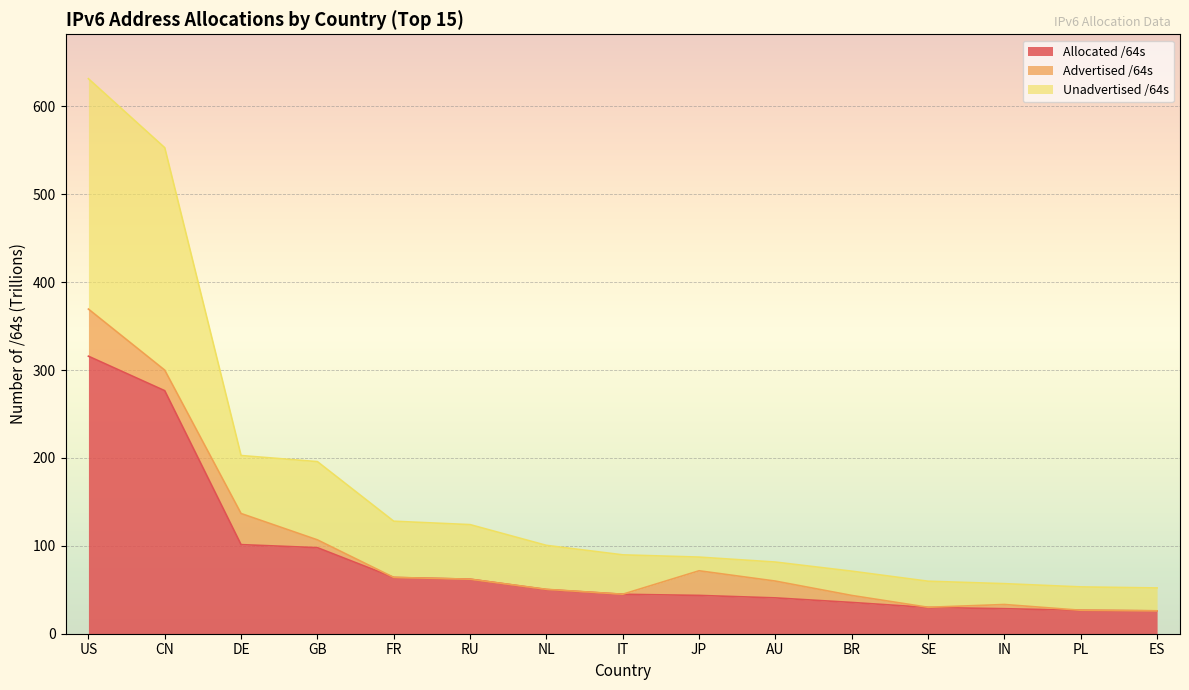

The Unadvertised /64s series shows 52.1 at ES. True or false?

True